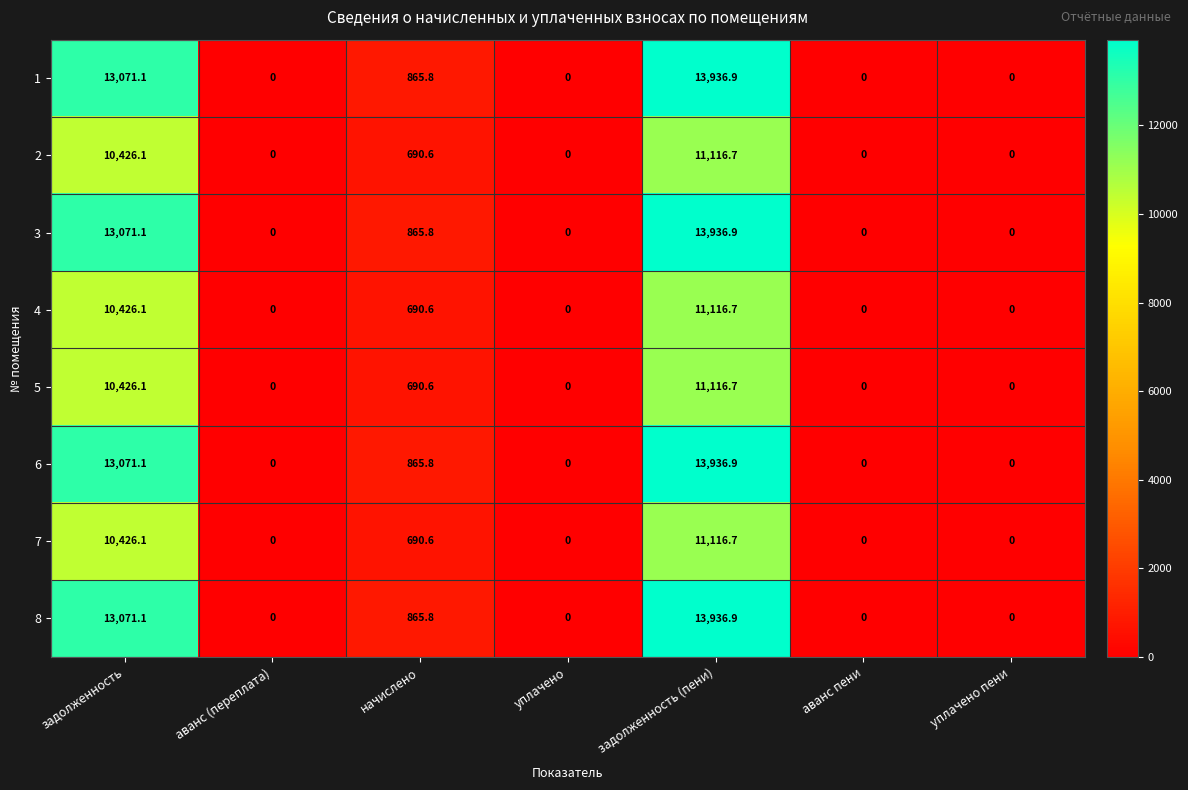

What is the difference between the maximum and minimum values in the 6 series?

13936.9